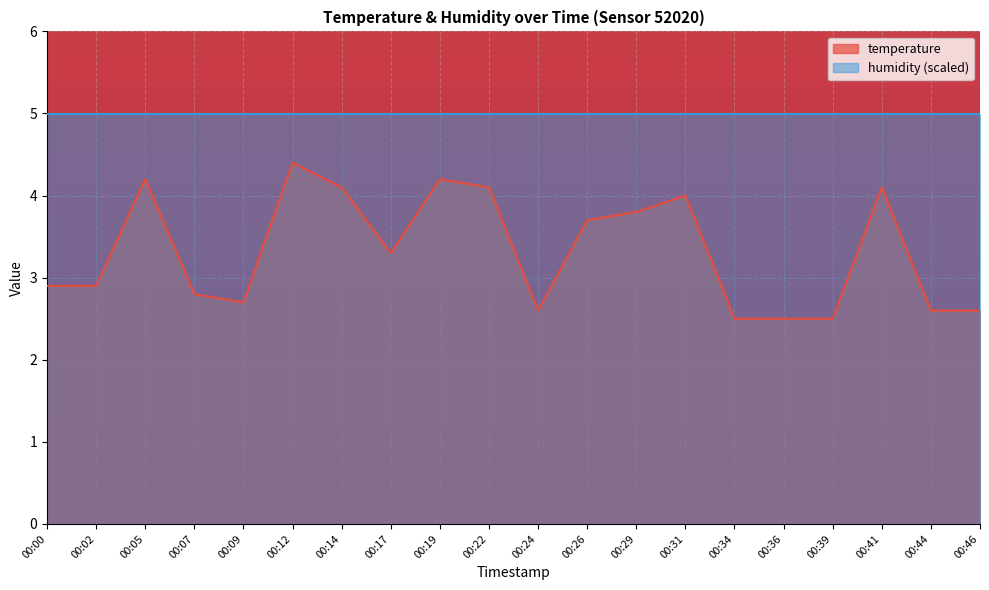

At which category does the data reach its first local valley?

00:09